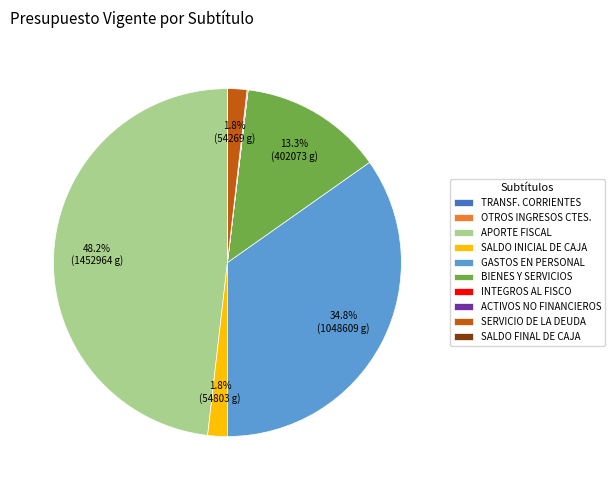

What is the largest slice in the pie chart?

APORTE FISCAL